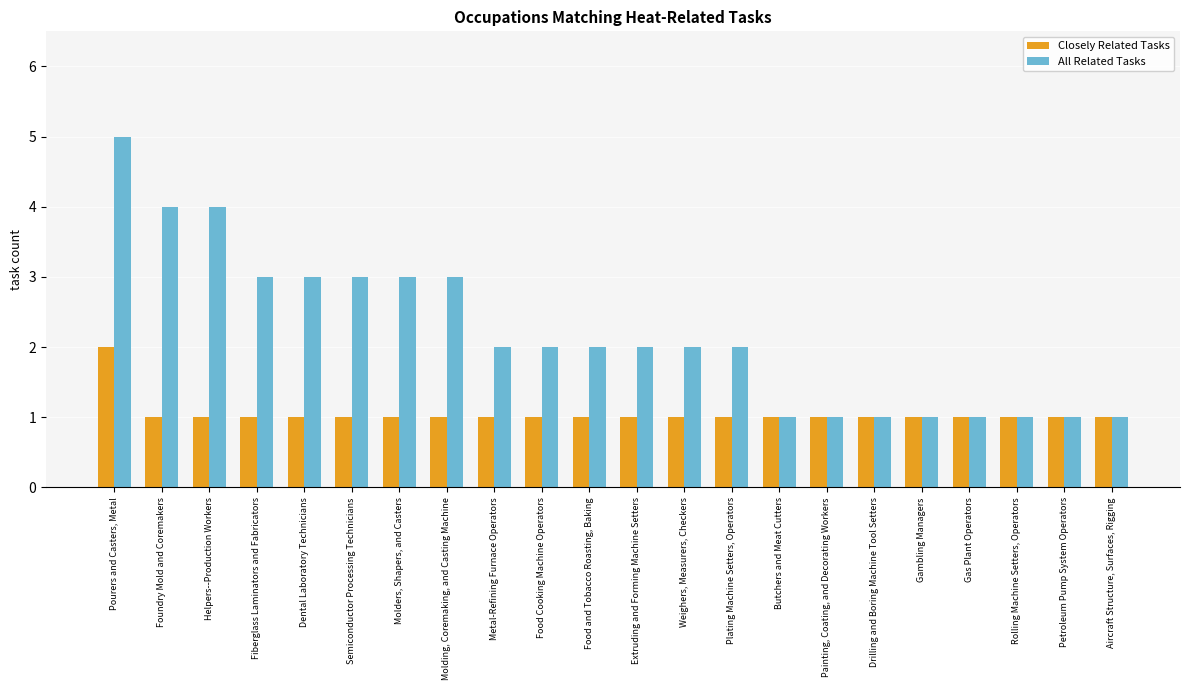

Reading left to right, what are all the values shown in this chart?

Closely Related Tasks: Pourers and Casters, Metal=2	Foundry Mold and Coremakers=1	Helpers--Production Workers=1	Fiberglass Laminators and Fabricators=1	Dental Laboratory Technicians=1	Semiconductor Processing Technicians=1	Molders, Shapers, and Casters=1	Molding, Coremaking, and Casting Machine=1	Metal-Refining Furnace Operators=1	Food Cooking Machine Operators=1	Food and Tobacco Roasting, Baking=1	Extruding and Forming Machine Setters=1	Weighers, Measurers, Checkers=1	Plating Machine Setters, Operators=1	Butchers and Meat Cutters=1	Painting, Coating, and Decorating Workers=1	Drilling and Boring Machine Tool Setters=1	Gambling Managers=1	Gas Plant Operators=1	Rolling Machine Setters, Operators=1	Petroleum Pump System Operators=1	Aircraft Structure, Surfaces, Rigging=1
All Related Tasks: Pourers and Casters, Metal=5	Foundry Mold and Coremakers=4	Helpers--Production Workers=4	Fiberglass Laminators and Fabricators=3	Dental Laboratory Technicians=3	Semiconductor Processing Technicians=3	Molders, Shapers, and Casters=3	Molding, Coremaking, and Casting Machine=3	Metal-Refining Furnace Operators=2	Food Cooking Machine Operators=2	Food and Tobacco Roasting, Baking=2	Extruding and Forming Machine Setters=2	Weighers, Measurers, Checkers=2	Plating Machine Setters, Operators=2	Butchers and Meat Cutters=1	Painting, Coating, and Decorating Workers=1	Drilling and Boring Machine Tool Setters=1	Gambling Managers=1	Gas Plant Operators=1	Rolling Machine Setters, Operators=1	Petroleum Pump System Operators=1	Aircraft Structure, Surfaces, Rigging=1